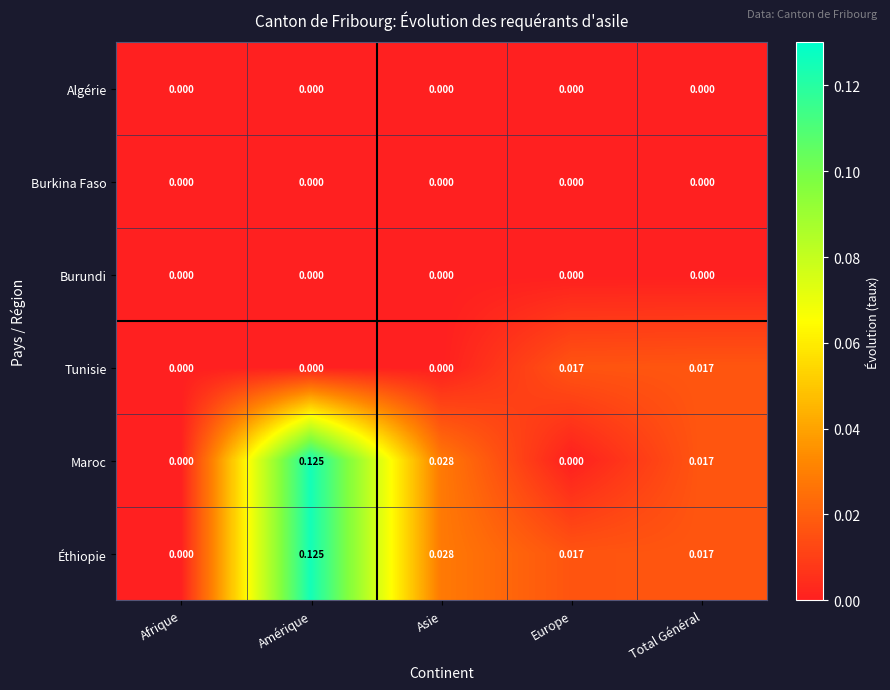

Where is Éthiopie nearest to the value 0?

Afrique